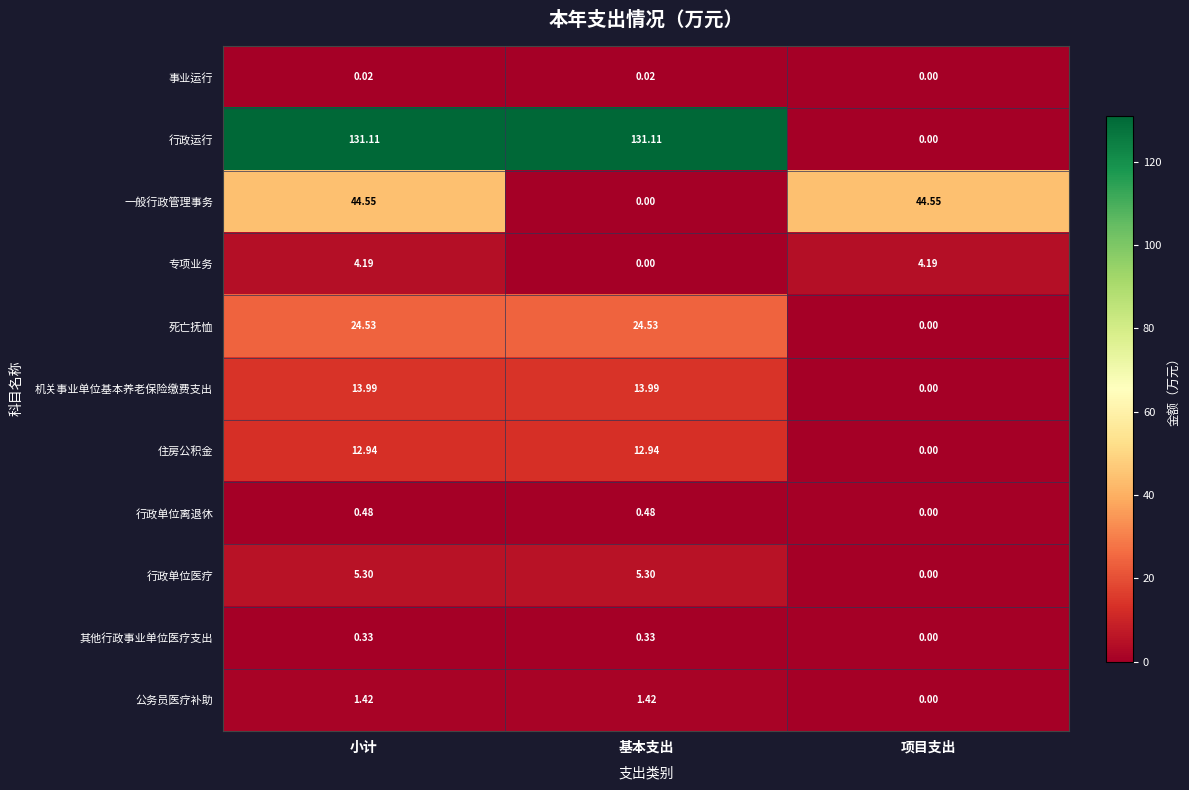

List the series in order of their peak value, highest first.

行政运行, 一般行政管理事务, 死亡抚恤, 机关事业单位基本养老保险缴费支出, 住房公积金, 行政单位医疗, 专项业务, 公务员医疗补助, 行政单位离退休, 其他行政事业单位医疗支出, 事业运行